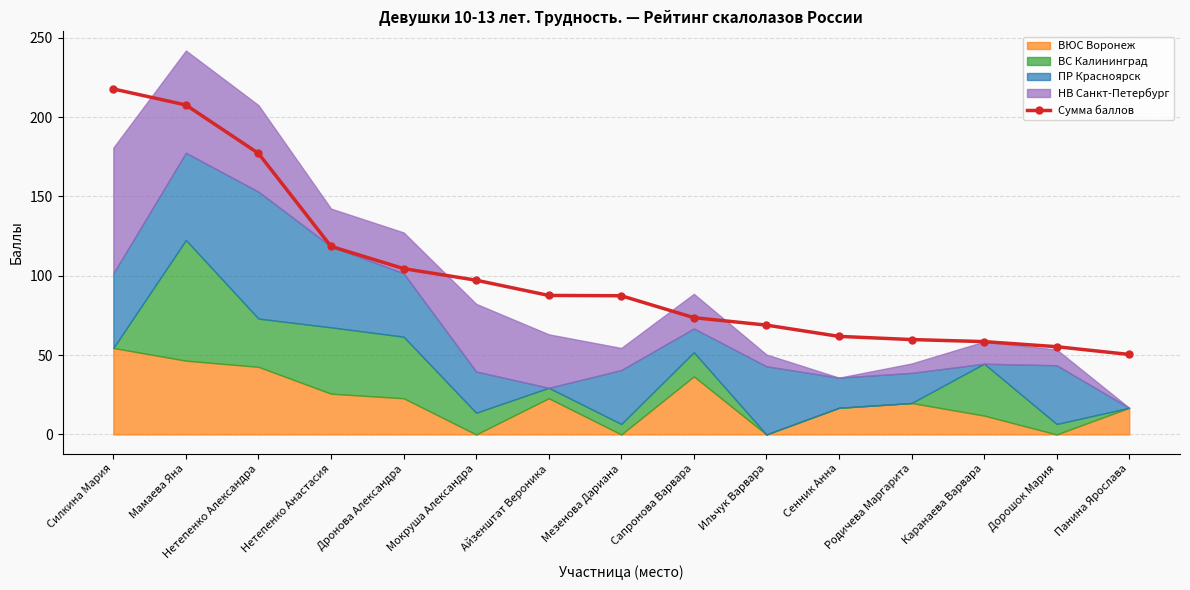

List the labels in order of value, smallest first.

Панина Ярослава, Дорошок Мария, Каранаева Варвара, Родичева Маргарита, Сенник Анна, Ильчук Варвара, Сапронова Варвара, Мезенова Дариана, Айзенштат Вероника, Мокруша Александра, Дронова Александра, Нетепенко Анастасия, Нетепенко Александра, Мамаева Яна, Силкина Мария